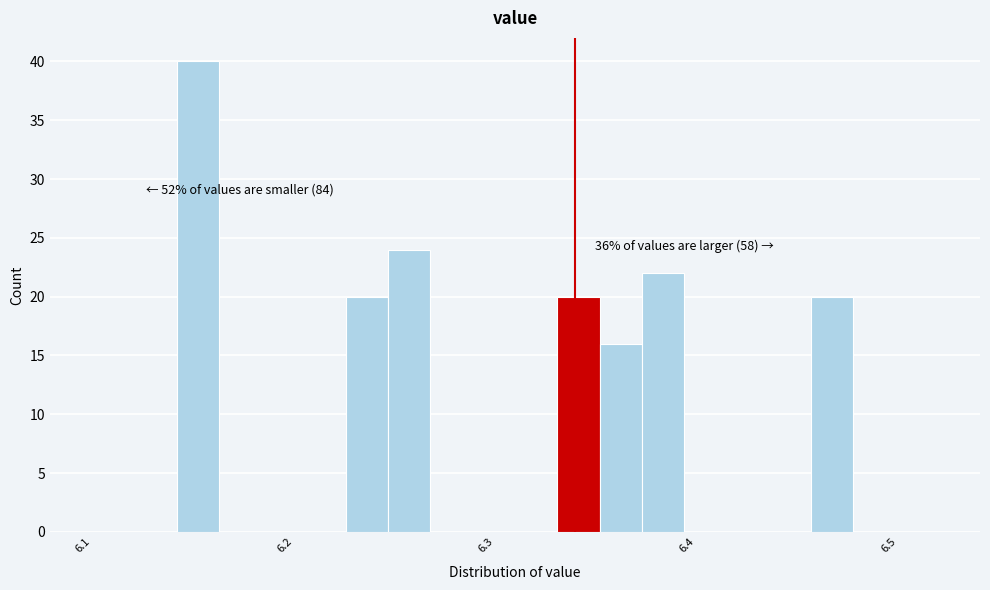

Around what value on the x-axis is the tallest bar? Give the approximate position of its centre, as read against the axis.

6.15